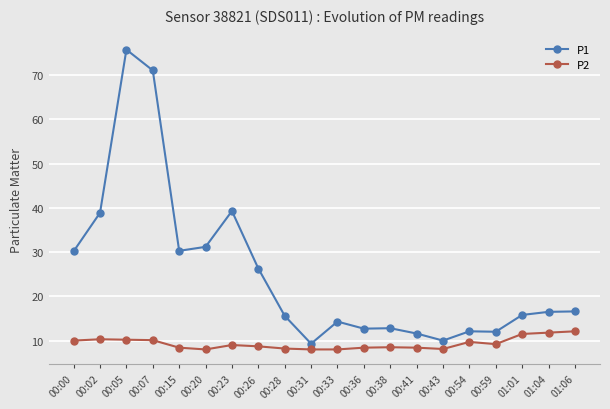

What is the sum of the P1 values at 01:06 and 00:20?

47.8